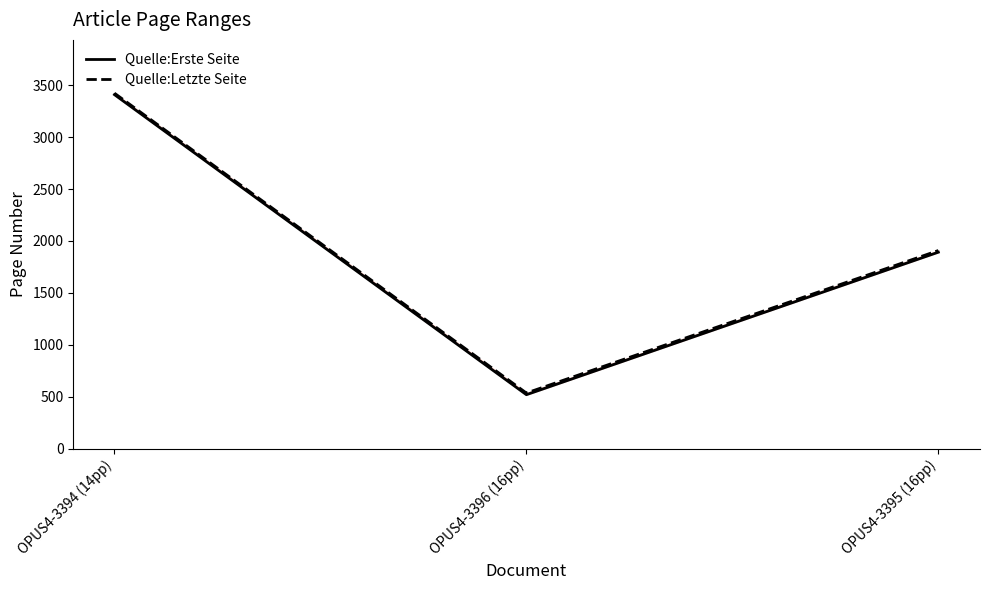

How many data points does each series have?

3